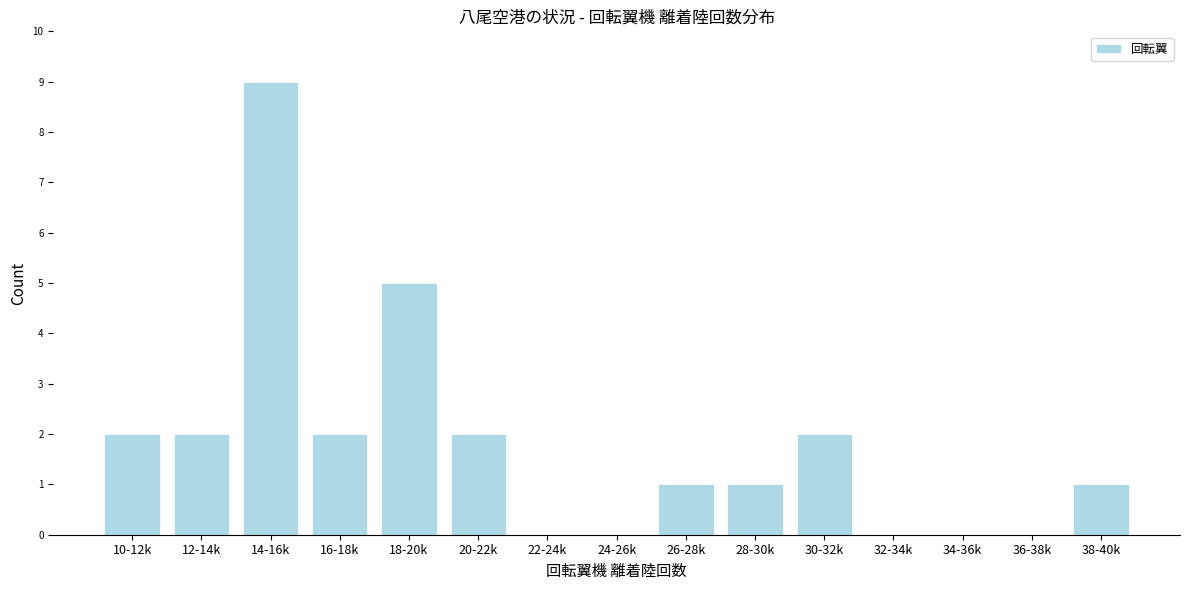

Reading left to right, list all the values displayed in this chart.

10-12k=2	12-14k=2	14-16k=9	16-18k=2	18-20k=5	20-22k=2	22-24k=0	24-26k=0	26-28k=1	28-30k=1	30-32k=2	32-34k=0	34-36k=0	36-38k=0	38-40k=1